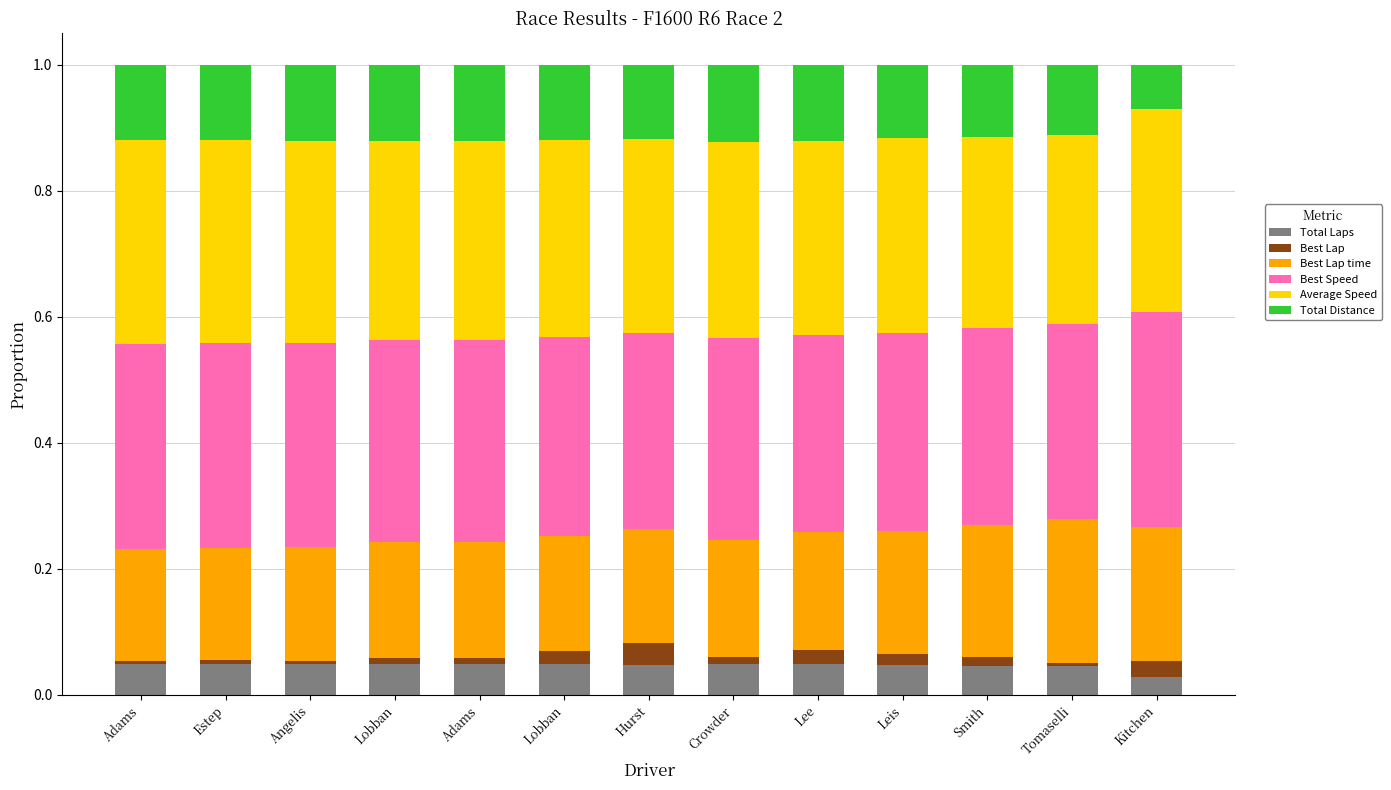

What is the label of the 5th bar from the right?

Lee